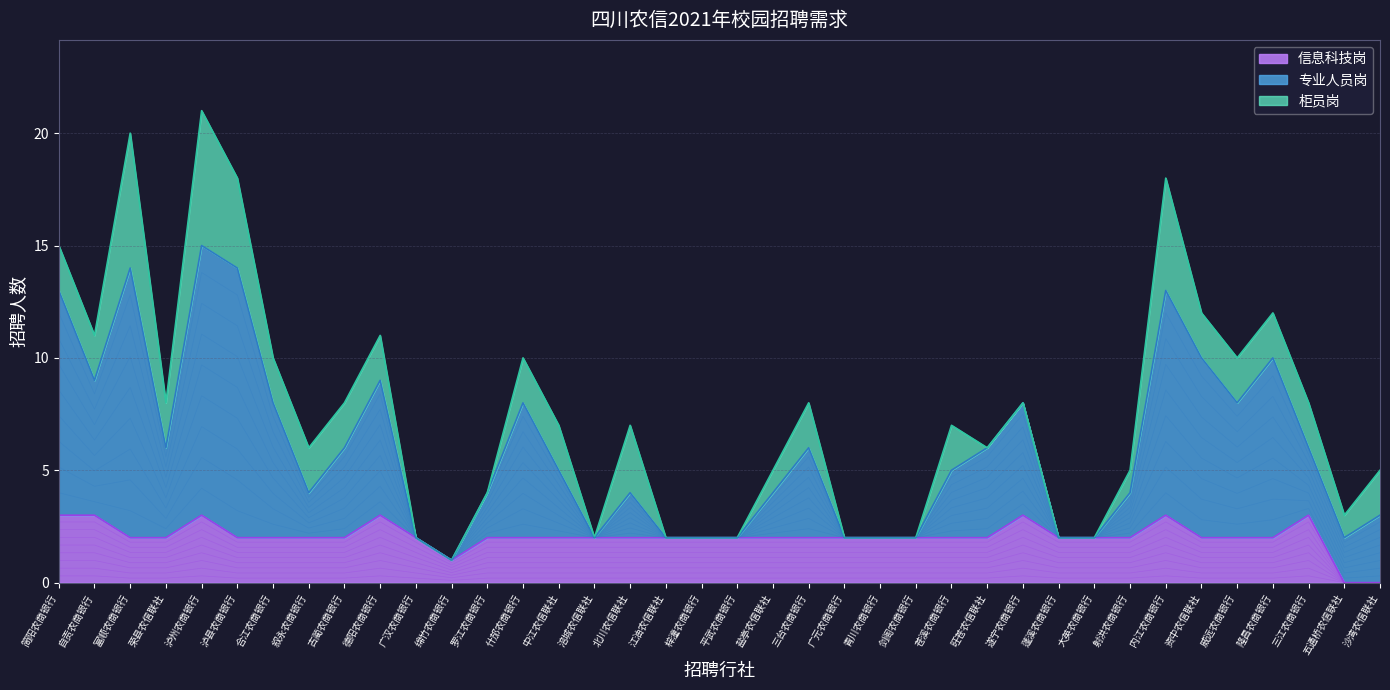

True or false: 信息科技岗 and 专业人员岗 intersect in this chart.

False